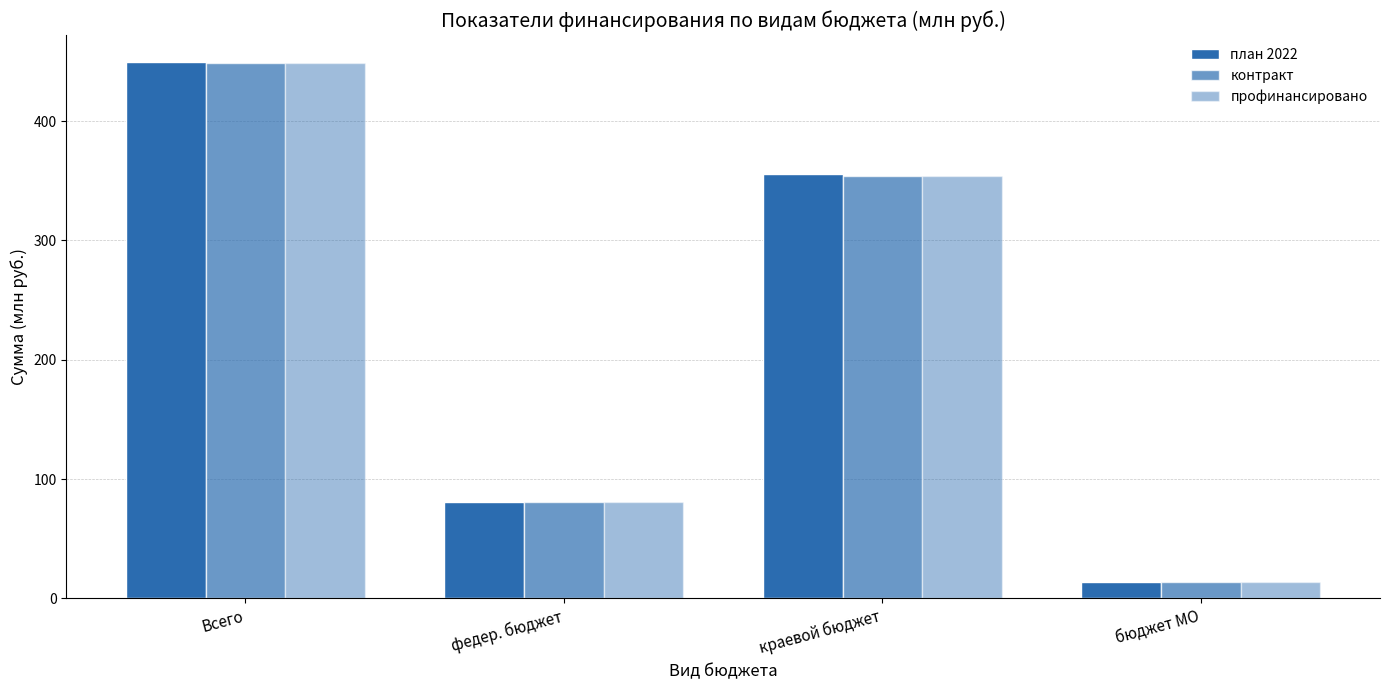

Count the number of categories in the chart.

4